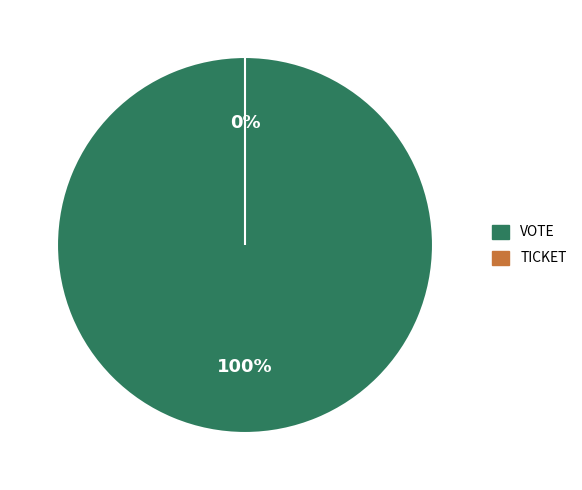

Count the number of slices in the pie.

2